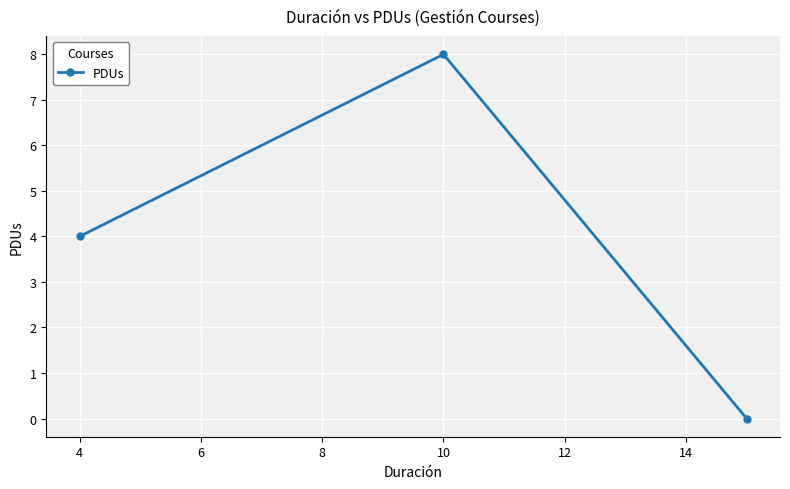

What is the greatest value displayed?

8